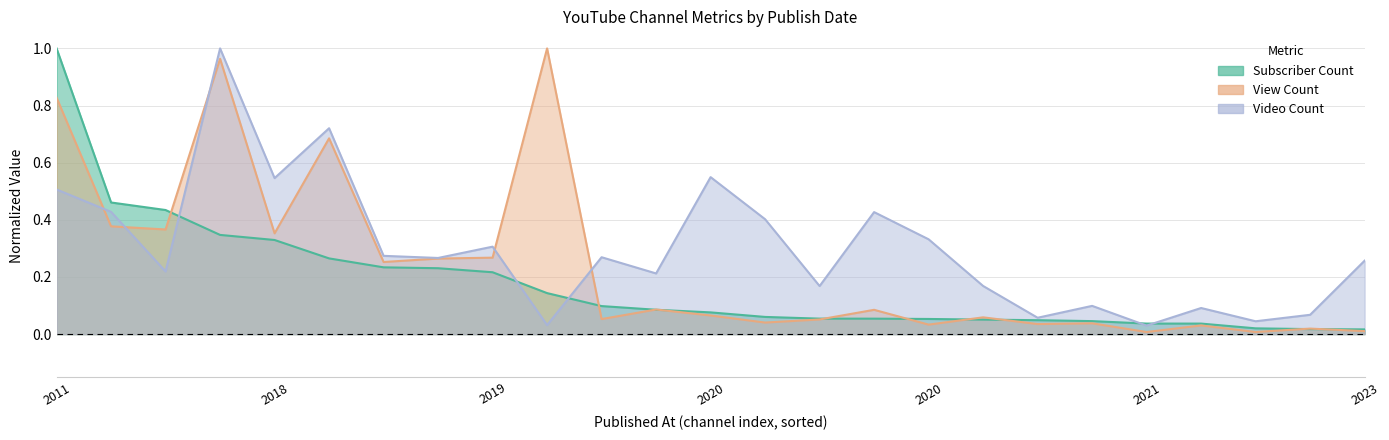

Does the chart display data point markers on the line(s)?

No